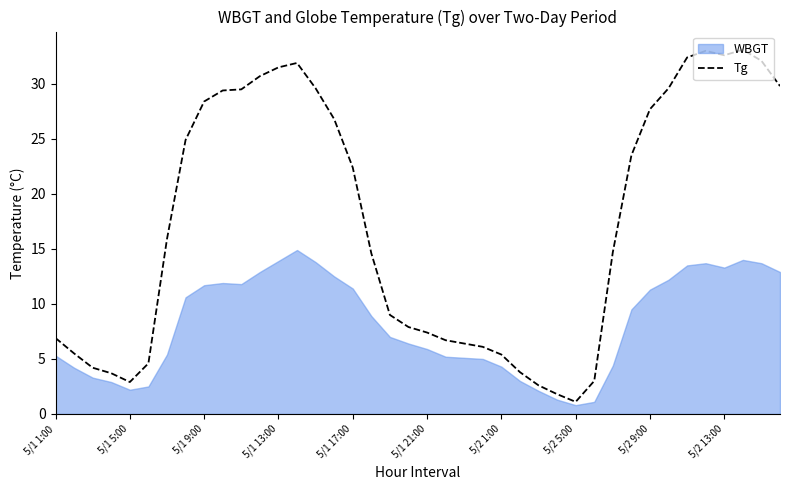

What position from the left is 26?

27